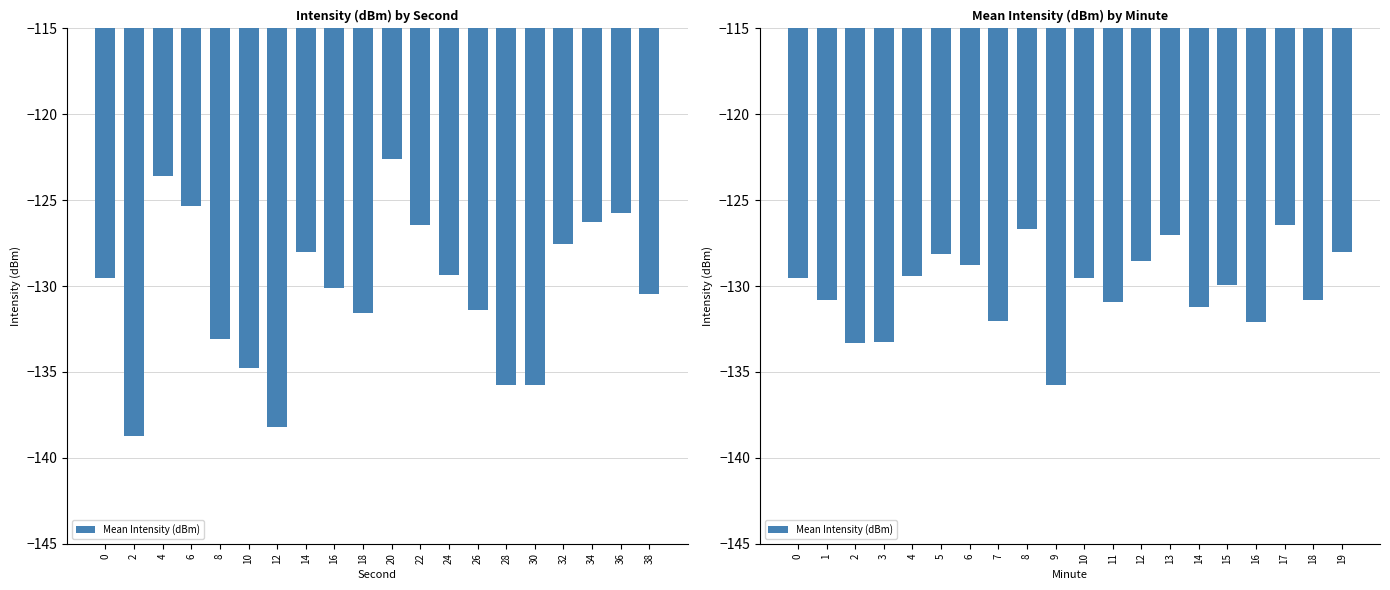

Does the chart contain stacked bars?

No